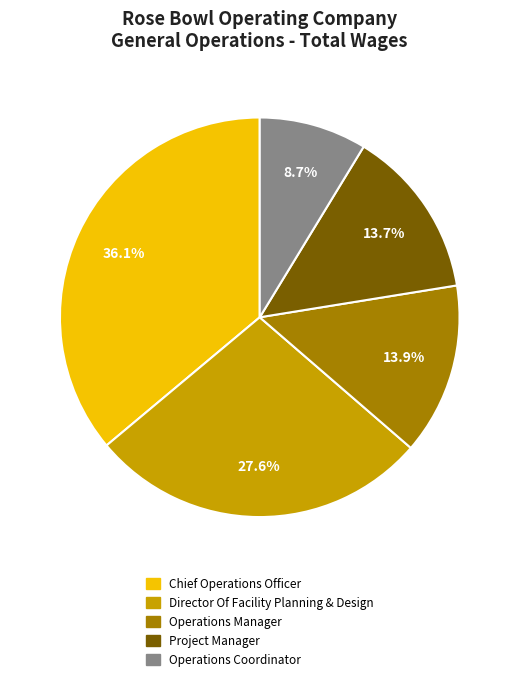

Between Director Of Facility Planning & Design and Project Manager, which is larger?

Director Of Facility Planning & Design